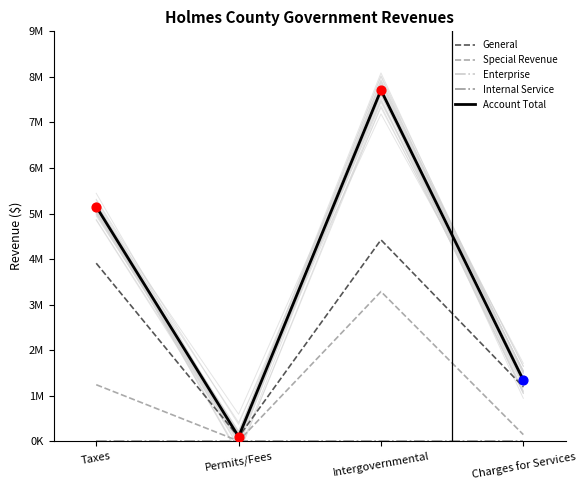

Is the value of General at Charges for Services greater than the value of Internal Service at Permits/Fees?

Yes